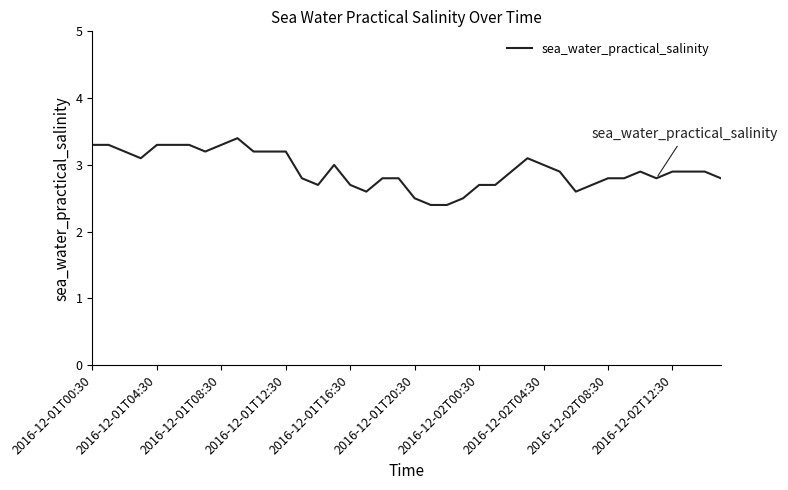

What is the difference between the maximum and minimum values?

1.0